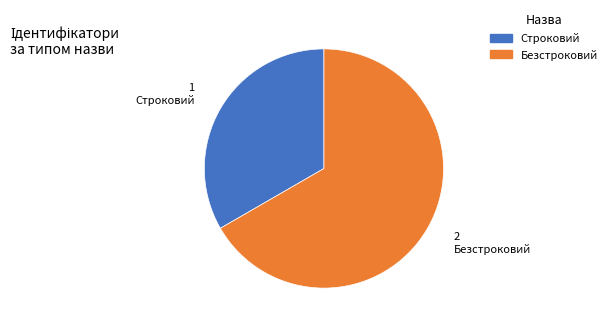

Which has a higher value, Безстроковий or Строковий?

Безстроковий